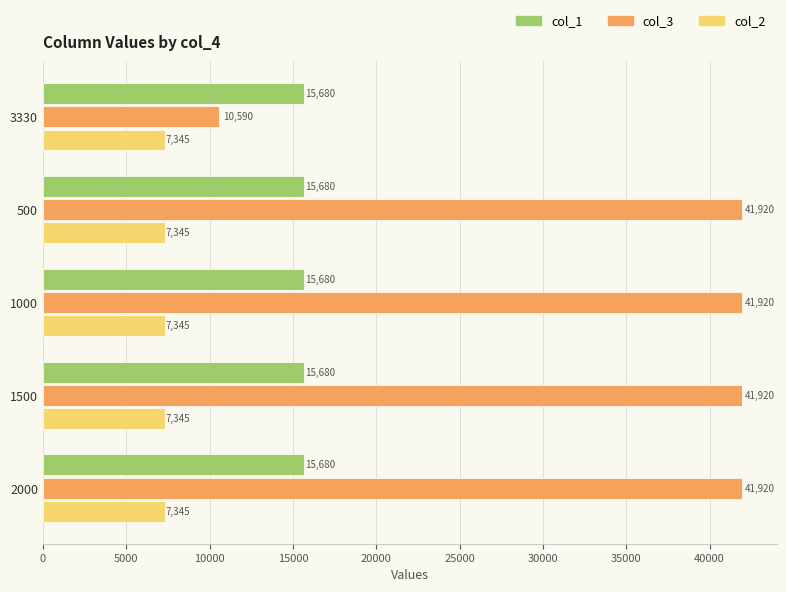

List the series in order of their overall mean, highest first.

col_3, col_1, col_2